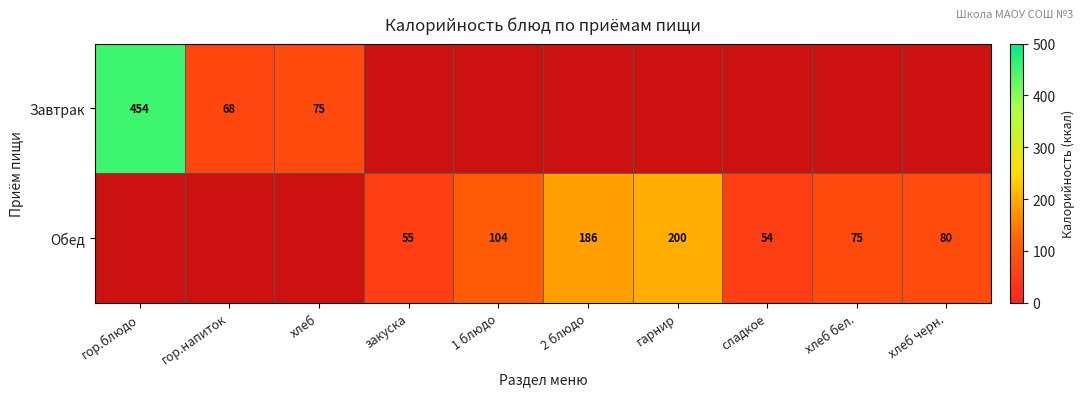

The value of Обед at гарнир is 91. True or false?

False